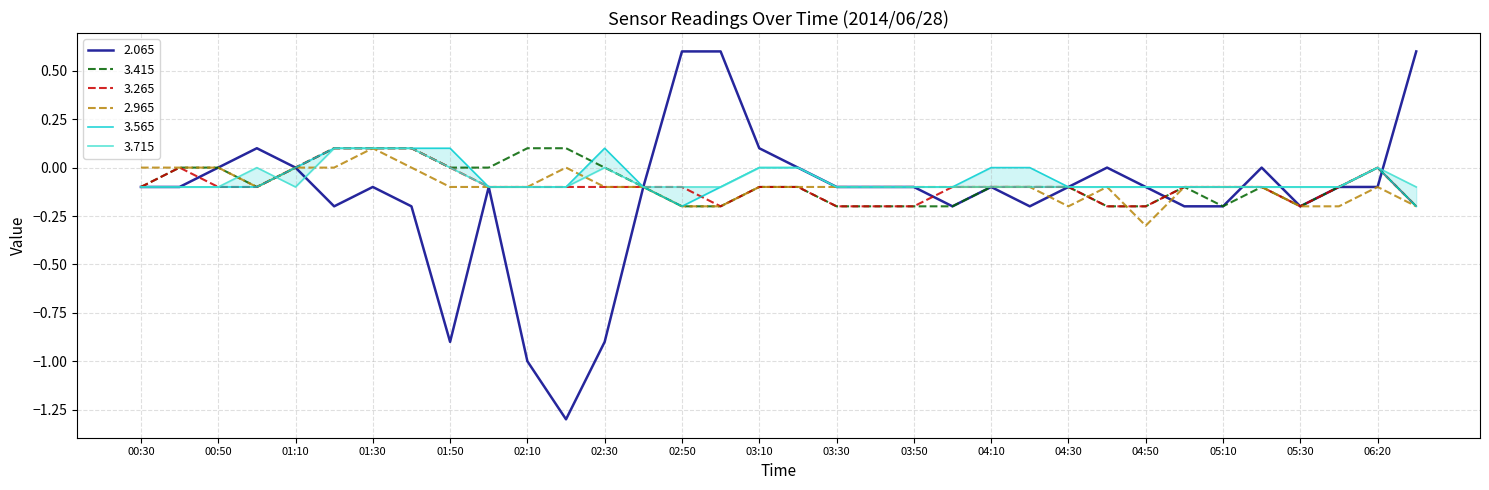

Reading left to right, what are all the values shown in this chart?

2.065: 00:30=-0.1	00:40=-0.1	00:50=0.0	01:00=0.1	01:10=0.0	01:20=-0.2	01:30=-0.1	01:40=-0.2	01:50=-0.9	02:00=-0.1	02:10=-1.0	02:20=-1.3	02:30=-0.9	02:40=-0.1	02:50=0.6	03:00=0.6	03:10=0.1	03:20=-0.0	03:30=-0.1	03:40=-0.1	03:50=-0.1	04:00=-0.2	04:10=-0.1	04:20=-0.2	04:30=-0.1	04:40=0.0	04:50=-0.1	05:00=-0.2	05:10=-0.2	05:20=0.0	05:30=-0.2	06:10=-0.1	06:20=-0.1	06:30=0.6
3.415: 00:30=-0.1	00:40=-0.0	00:50=-0.0	01:00=-0.1	01:10=-0.0	01:20=0.1	01:30=0.1	01:40=0.1	01:50=0.0	02:00=-0.0	02:10=0.1	02:20=0.1	02:30=0.0	02:40=-0.1	02:50=-0.2	03:00=-0.2	03:10=-0.1	03:20=-0.1	03:30=-0.2	03:40=-0.2	03:50=-0.2	04:00=-0.2	04:10=-0.1	04:20=-0.1	04:30=-0.1	04:40=-0.2	04:50=-0.2	05:00=-0.1	05:10=-0.2	05:20=-0.1	05:30=-0.2	06:10=-0.1	06:20=-0.0	06:30=-0.2
3.265: 00:30=-0.1	00:40=-0.0	00:50=-0.1	01:00=-0.1	01:10=0.0	01:20=0.1	01:30=0.1	01:40=0.1	01:50=0.0	02:00=-0.1	02:10=-0.1	02:20=-0.1	02:30=-0.1	02:40=-0.1	02:50=-0.1	03:00=-0.2	03:10=-0.1	03:20=-0.1	03:30=-0.2	03:40=-0.2	03:50=-0.2	04:00=-0.1	04:10=-0.1	04:20=-0.1	04:30=-0.1	04:40=-0.2	04:50=-0.2	05:00=-0.1	05:10=-0.1	05:20=-0.1	05:30=-0.2	06:10=-0.1	06:20=-0.0	06:30=-0.2
2.965: 00:30=-0.0	00:40=-0.0	00:50=-0.0	01:00=-0.1	01:10=0.0	01:20=0.0	01:30=0.1	01:40=0.0	01:50=-0.1	02:00=-0.1	02:10=-0.1	02:20=0.0	02:30=-0.1	02:40=-0.1	02:50=-0.2	03:00=-0.2	03:10=-0.1	03:20=-0.1	03:30=-0.1	03:40=-0.1	03:50=-0.1	04:00=-0.1	04:10=-0.1	04:20=-0.1	04:30=-0.2	04:40=-0.1	04:50=-0.3	05:00=-0.1	05:10=-0.1	05:20=-0.1	05:30=-0.2	06:10=-0.2	06:20=-0.1	06:30=-0.2
3.565: 00:30=-0.1	00:40=-0.1	00:50=-0.1	01:00=-0.1	01:10=-0.0	01:20=0.1	01:30=0.1	01:40=0.1	01:50=0.1	02:00=-0.1	02:10=-0.1	02:20=-0.1	02:30=0.1	02:40=-0.1	02:50=-0.2	03:00=-0.1	03:10=0.0	03:20=-0.0	03:30=-0.1	03:40=-0.1	03:50=-0.1	04:00=-0.1	04:10=-0.0	04:20=-0.0	04:30=-0.1	04:40=-0.1	04:50=-0.1	05:00=-0.1	05:10=-0.1	05:20=-0.1	05:30=-0.1	06:10=-0.1	06:20=-0.0	06:30=-0.2
3.715: 00:30=-0.1	00:40=-0.1	00:50=-0.1	01:00=-0.0	01:10=-0.1	01:20=0.1	01:30=0.1	01:40=0.1	01:50=-0.0	02:00=-0.1	02:10=-0.1	02:20=-0.1	02:30=-0.0	02:40=-0.1	02:50=-0.1	03:00=-0.1	03:10=0.0	03:20=0.0	03:30=-0.1	03:40=-0.1	03:50=-0.1	04:00=-0.1	04:10=-0.1	04:20=-0.1	04:30=-0.1	04:40=-0.1	04:50=-0.1	05:00=-0.1	05:10=-0.1	05:20=-0.1	05:30=-0.1	06:10=-0.1	06:20=-0.0	06:30=-0.1